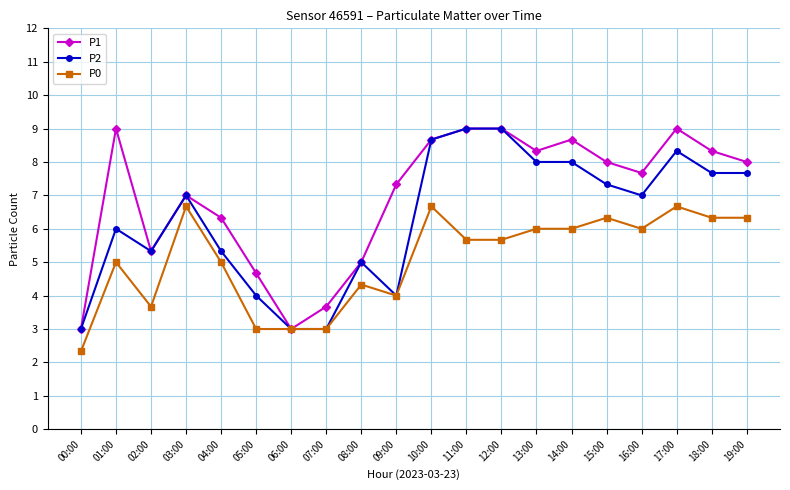

List the series in order of their overall mean, highest first.

P1, P2, P0